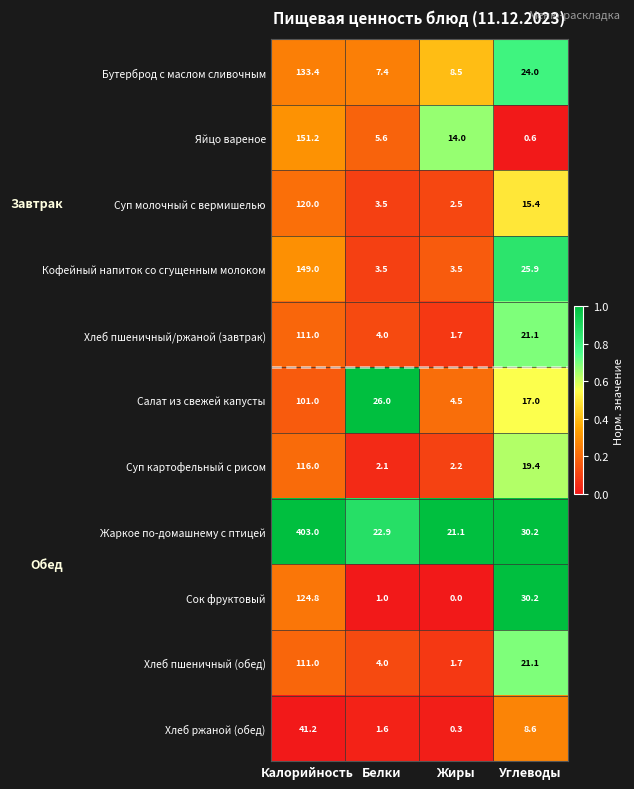

True or false: Салат из свежей капусты has a value of 10.6 at Углеводы.

False